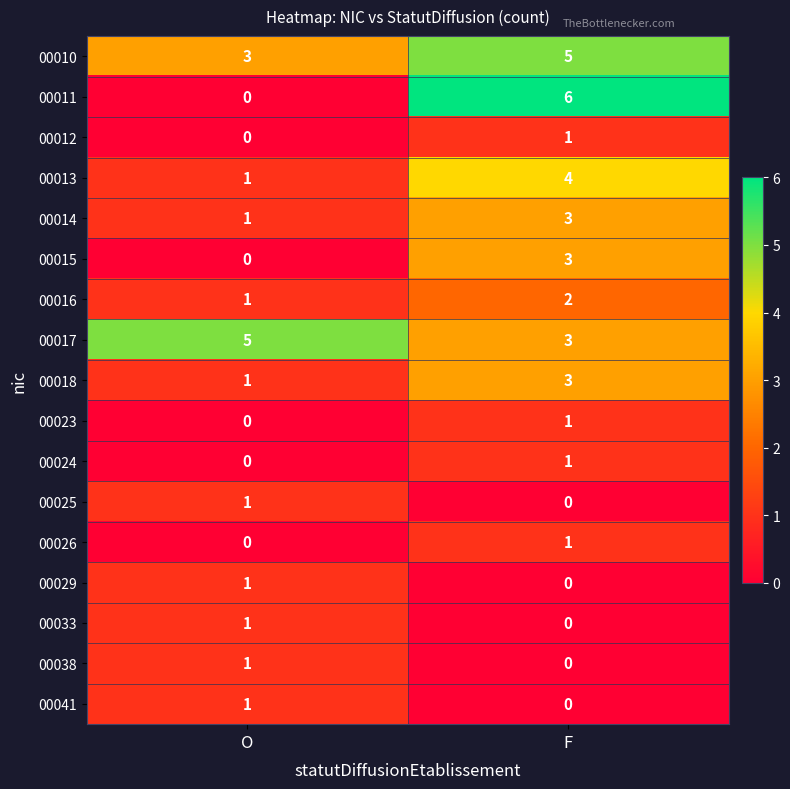

What is the spread (max minus min) of values at F?

6